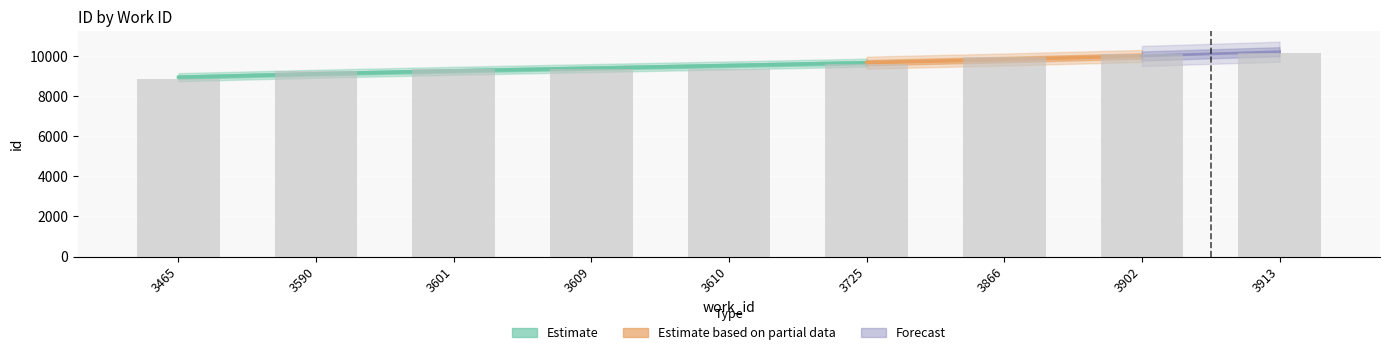

What is the average value?

9562